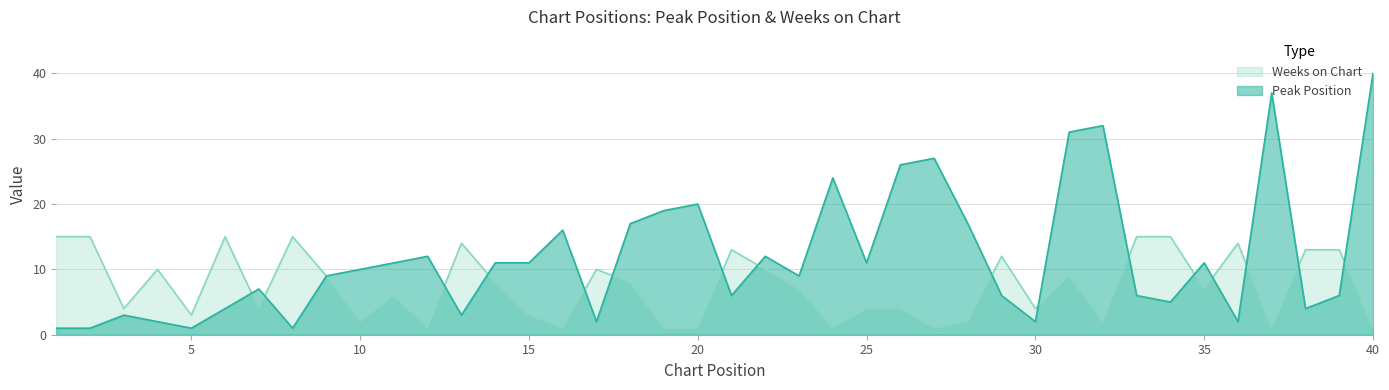

What is the total value across all series at 24?

25